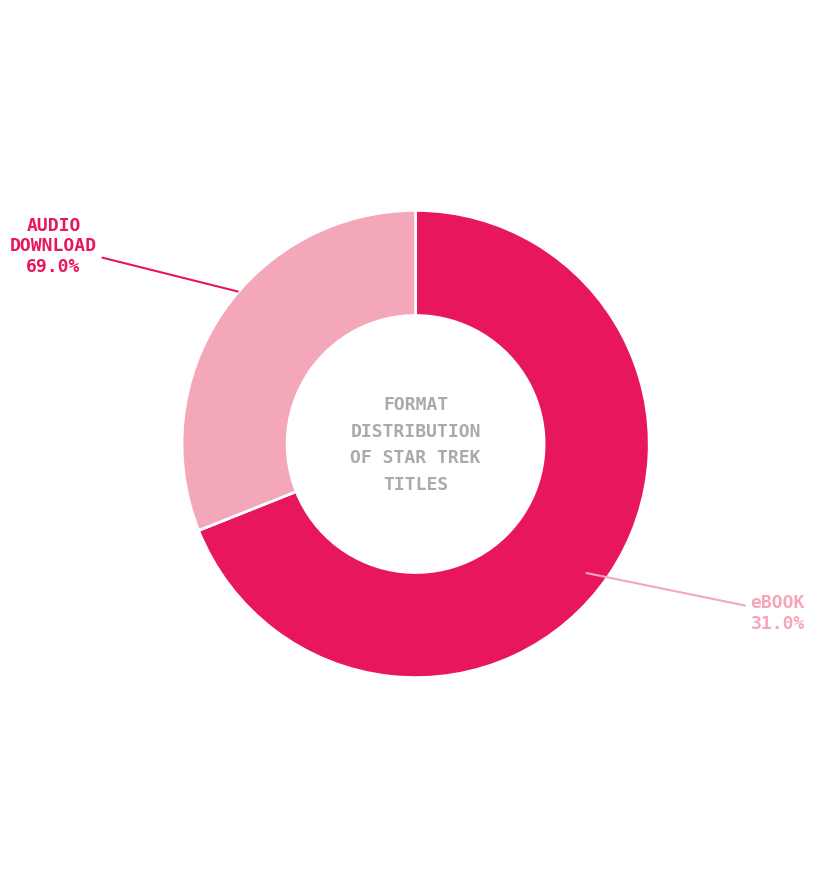

The Audio Download slice represents 69% of the pie. True or false?

True